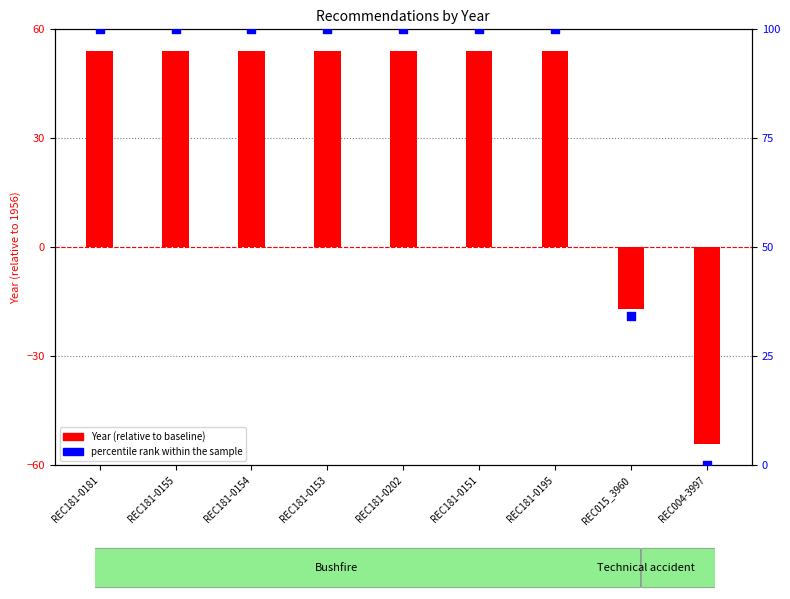

Which series has the largest total across all categories?

percentile rank within the sample